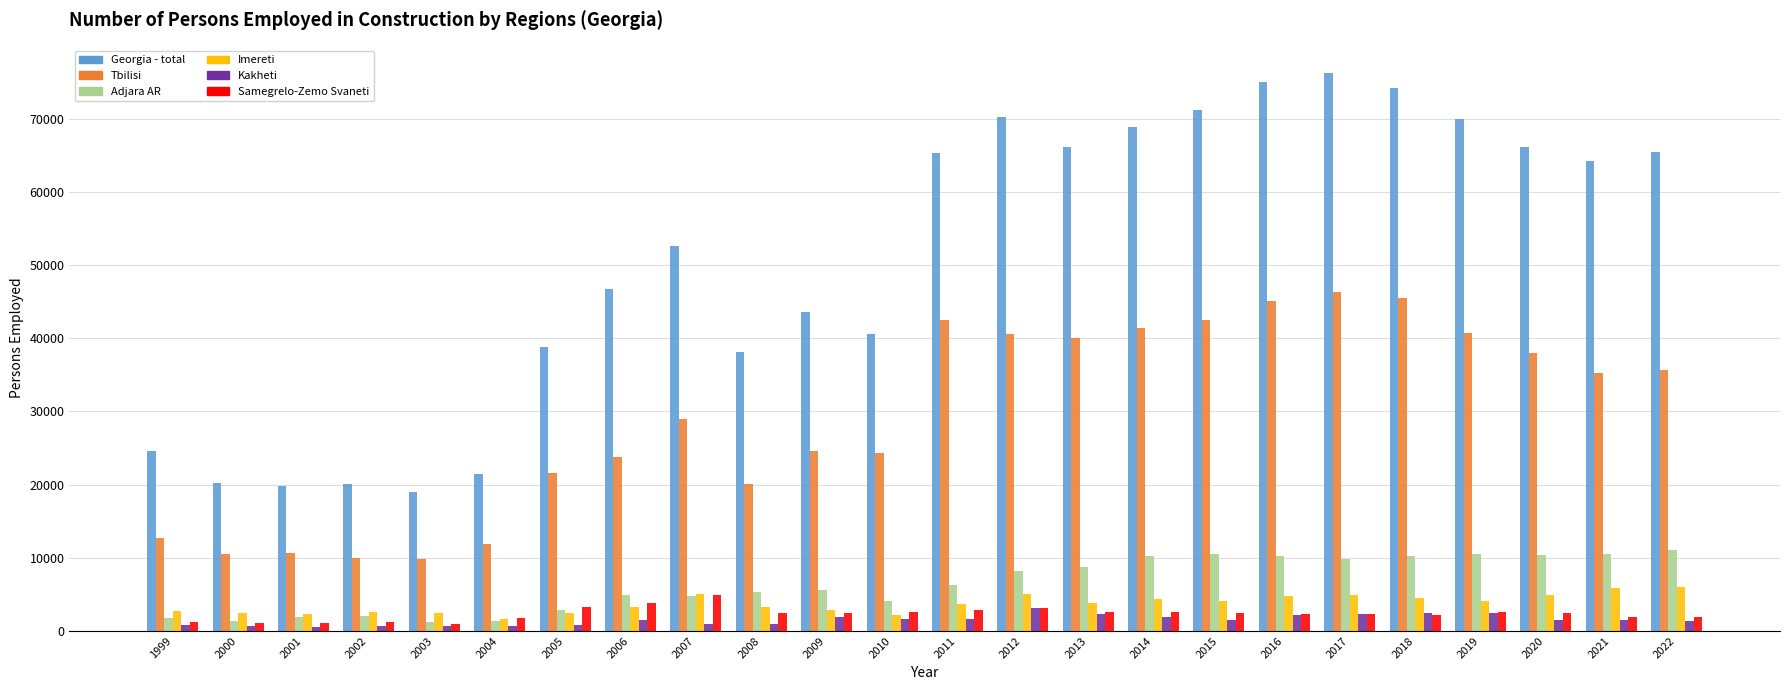

Which series has the largest total across all categories?

Georgia - total